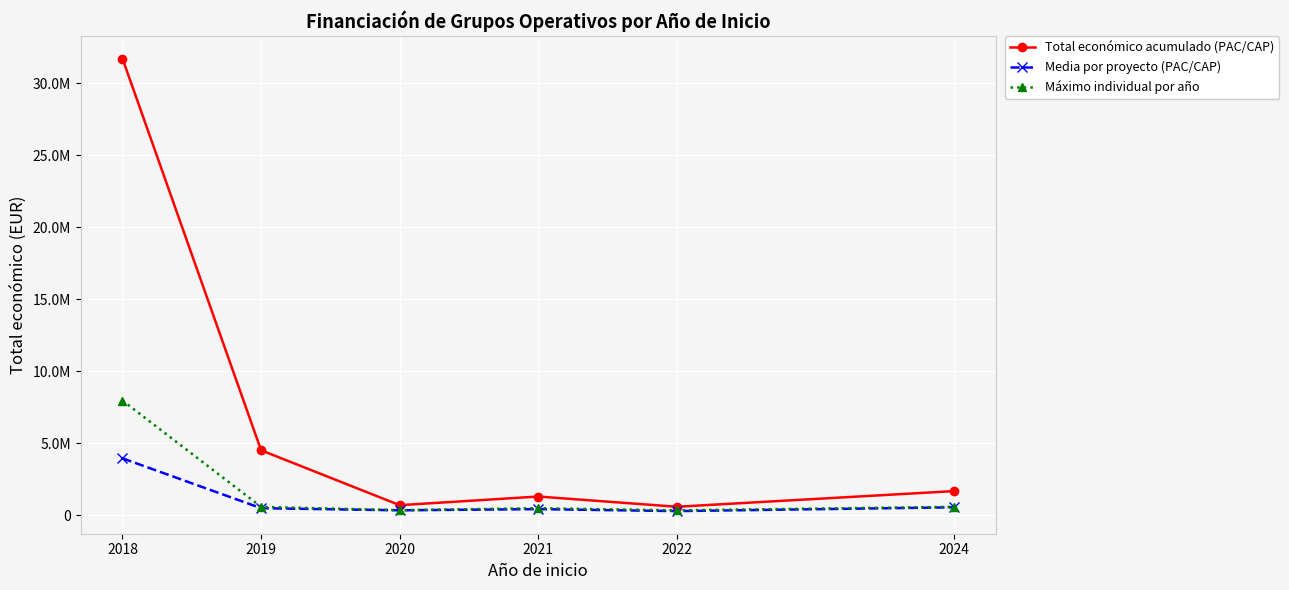

What are all the series names shown in the legend?

Total económico acumulado (PAC/CAP), Media por proyecto (PAC/CAP), Máximo individual por año